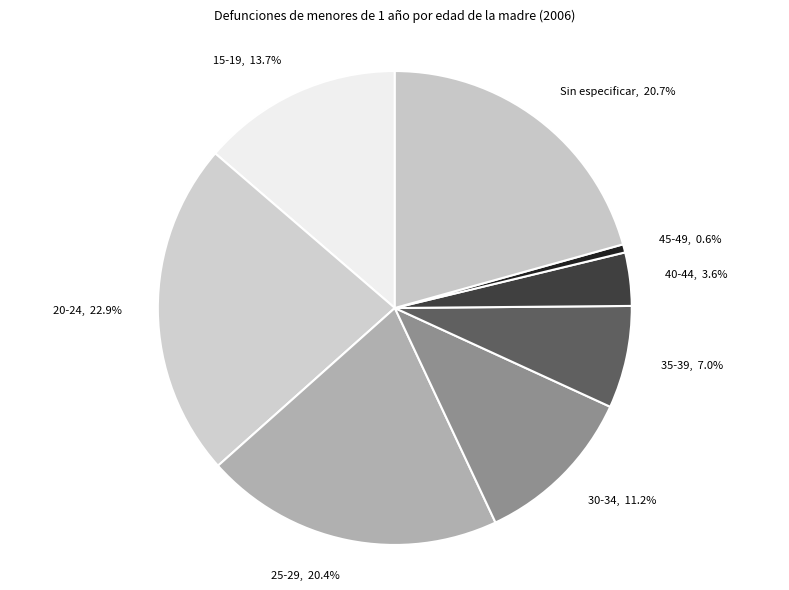

To the nearest percent, what is the average slice percentage?

12%